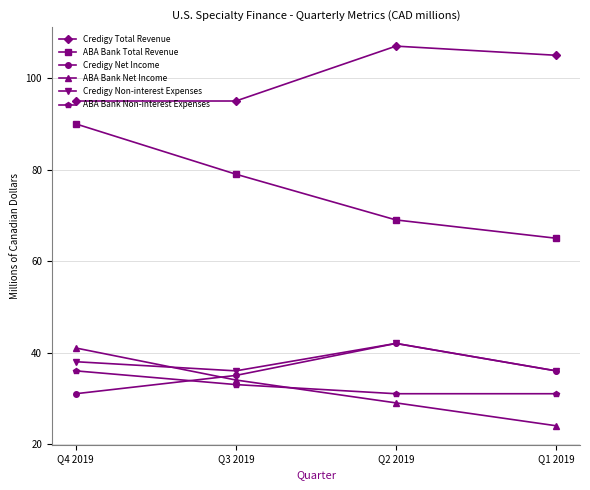

Between Q4 2019 and Q3 2019, which series saw the biggest shift?

ABA Bank Total Revenue